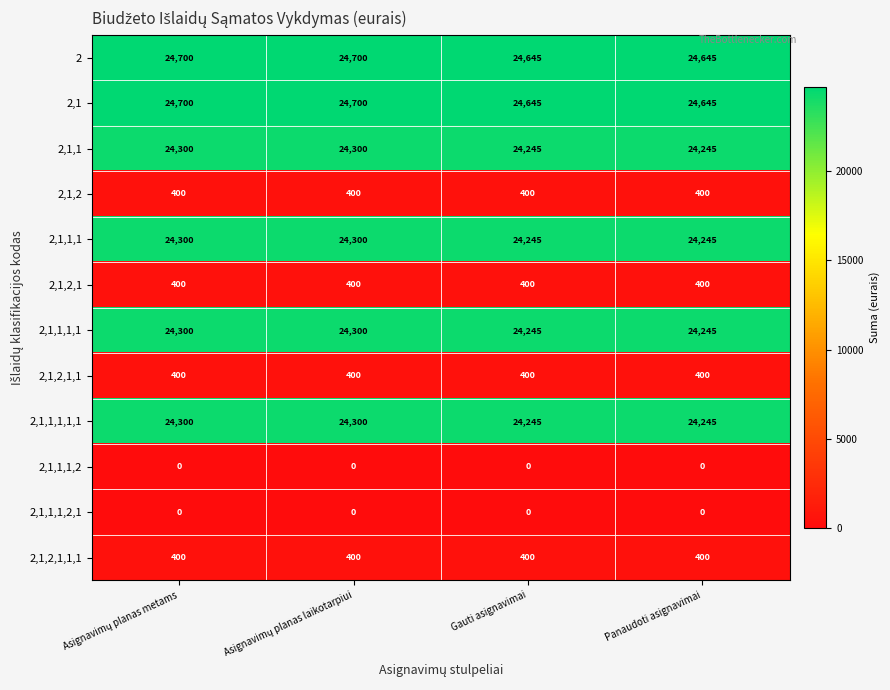

What is the difference between the maximum and minimum values in the 2,1,1,1,1,1 series?

55